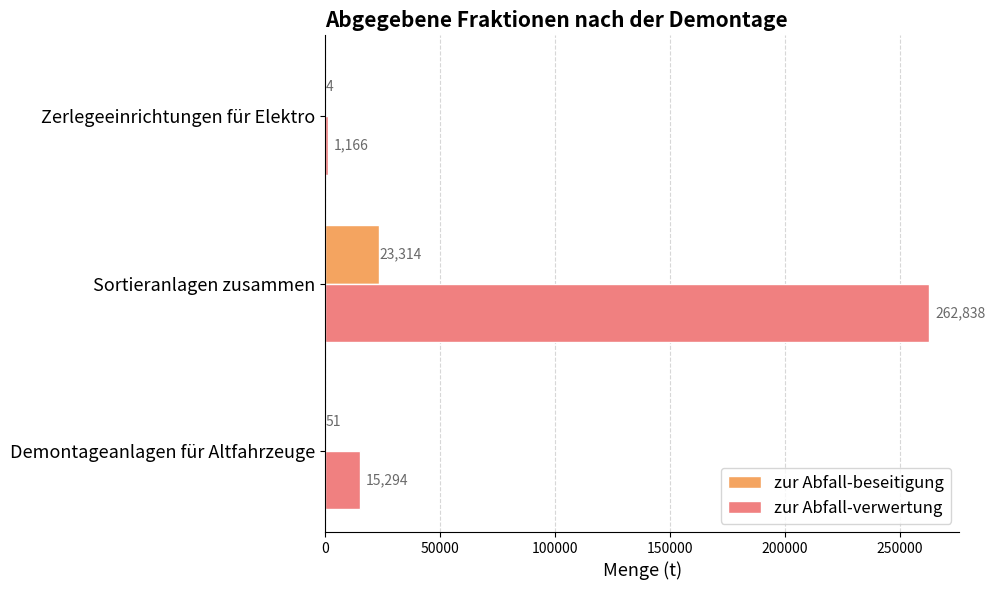

What is the sum of the zur Abfall-verwertung values at Demontageanlagen für Altfahrzeuge and Sortieranlagen zusammen?

278132